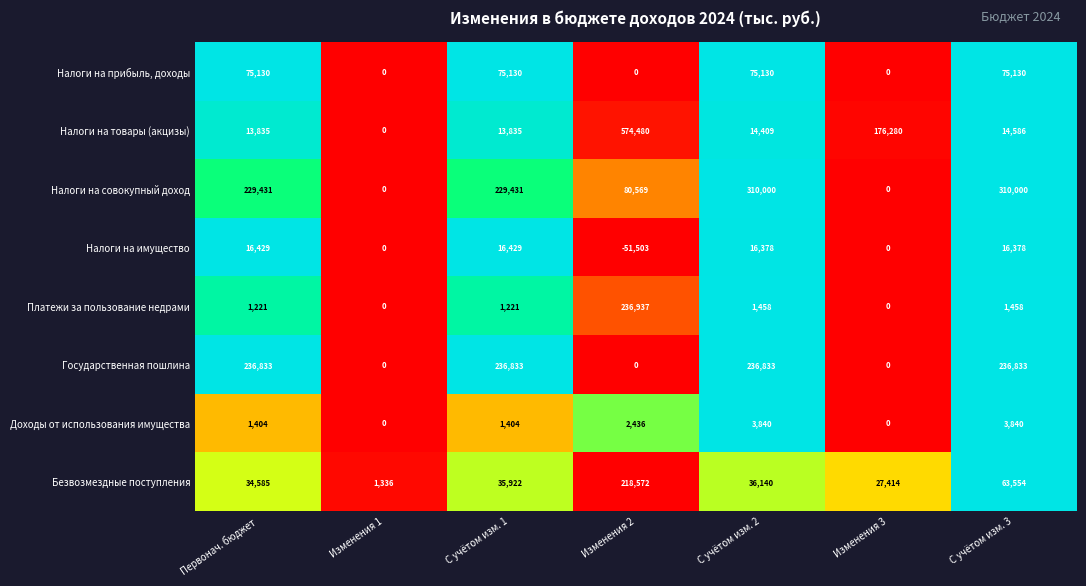

How many series are shown in this chart?

8